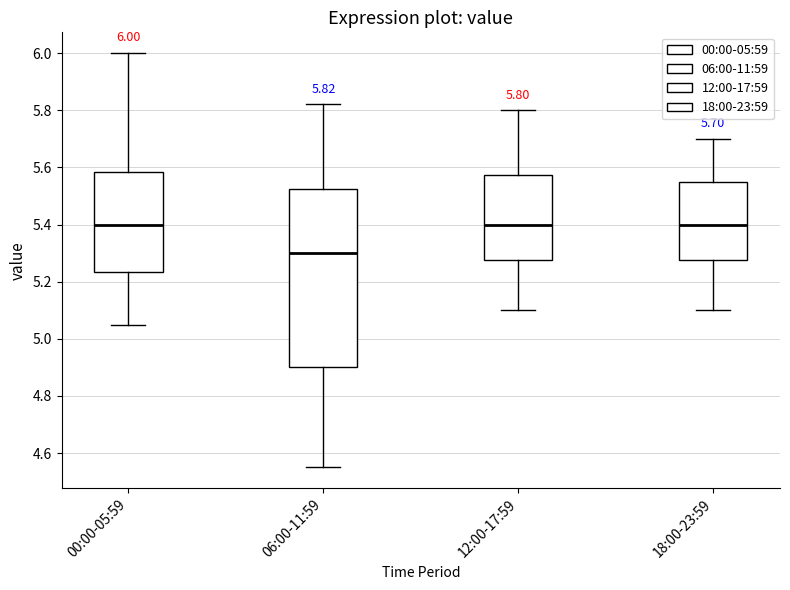

Comparing the boxes themselves (not the whiskers), which one is the tallest?

06:00-11:59